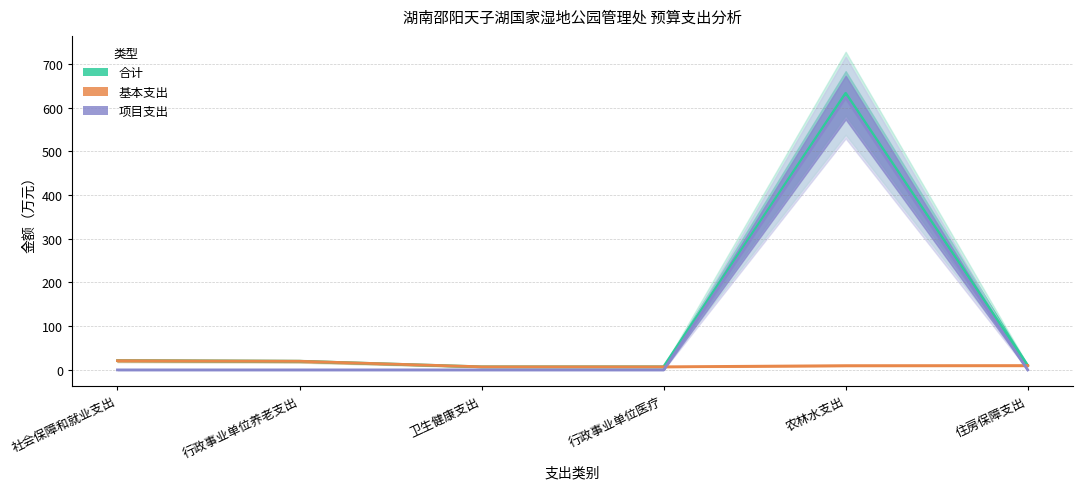

Reading right to left, transcribe all the data shown in this chart.

合计: 住房保障支出=9.9	农林水支出=632.8	行政事业单位医疗=7.1	卫生健康支出=7.1	行政事业单位养老支出=19.8	社会保障和就业支出=21.2
基本支出: 住房保障支出=9.9	农林水支出=9.7	行政事业单位医疗=7.1	卫生健康支出=7.1	行政事业单位养老支出=19.8	社会保障和就业支出=21.2
项目支出: 住房保障支出=0.0	农林水支出=623.1	行政事业单位医疗=0.0	卫生健康支出=0.0	行政事业单位养老支出=0.0	社会保障和就业支出=0.0